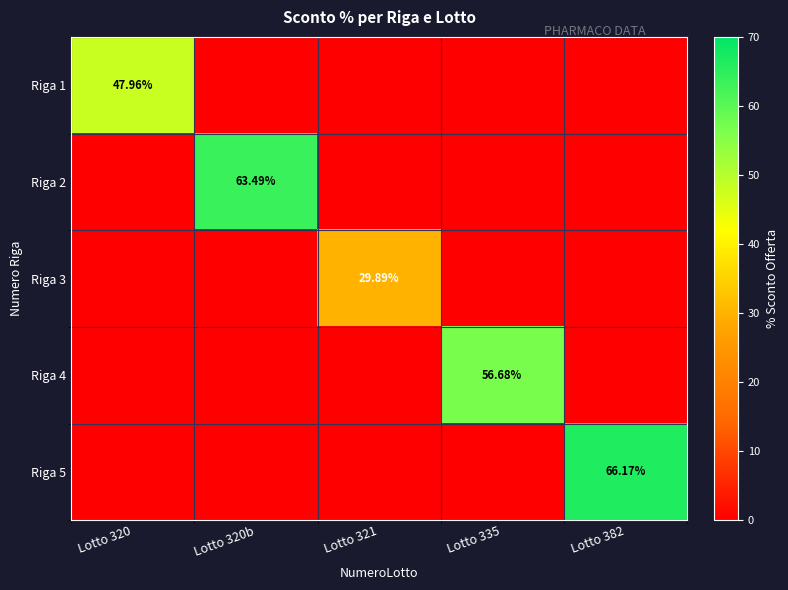

The Riga 4 series shows -18.8 at Lotto 320b. True or false?

False